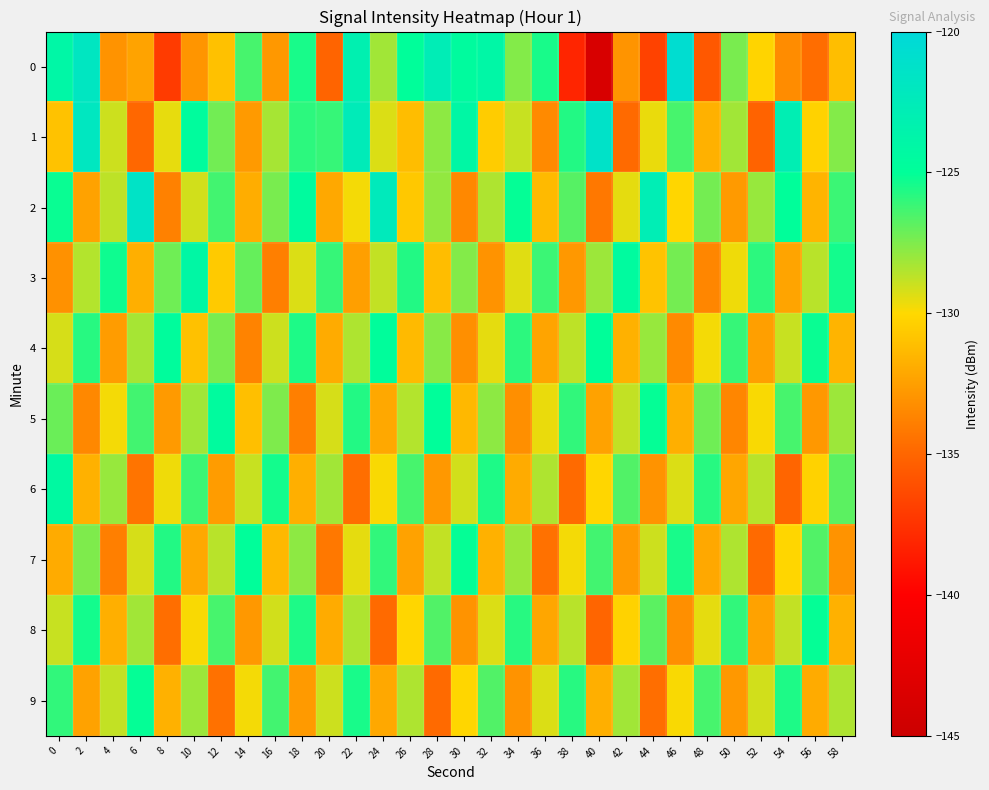

Reading left to right, list all the values displayed in this chart.

0: 0=-124.0	2=-121.8	4=-133.0	6=-132.3	8=-137.1	10=-132.9	12=-131.0	14=-126.4	16=-132.8	18=-125.5	20=-135.1	22=-123.2	24=-128.2	26=-124.9	28=-122.7	30=-124.6	32=-124.0	34=-127.6	36=-125.5	38=-138.1	40=-143.8	42=-132.9	44=-136.7	46=-120.7	48=-135.7	50=-127.4	52=-130.2	54=-133.3	56=-134.7	58=-131.2
1: 0=-131.0	2=-121.9	4=-129.0	6=-134.9	8=-129.5	10=-124.6	12=-127.2	14=-132.7	16=-128.3	18=-125.9	20=-126.1	22=-122.5	24=-129.3	26=-131.2	28=-127.8	30=-124.1	32=-130.5	34=-128.9	36=-133.4	38=-125.7	40=-121.3	42=-134.8	44=-129.6	46=-126.4	48=-131.7	50=-128.2	52=-135.1	54=-122.9	56=-130.3	58=-127.6
2: 0=-125.2	2=-132.4	4=-128.7	6=-121.5	8=-133.8	10=-129.1	12=-126.3	14=-131.9	16=-127.4	18=-124.6	20=-132.1	22=-129.8	24=-122.3	26=-130.7	28=-127.9	30=-133.5	32=-128.4	34=-125.1	36=-131.3	38=-126.7	40=-134.2	42=-129.5	44=-122.8	46=-130.1	48=-127.3	50=-132.7	52=-128.0	54=-124.9	56=-131.6	58=-126.2
3: 0=-133.1	2=-128.5	4=-125.3	6=-131.8	8=-127.2	10=-124.1	12=-130.6	14=-127.0	16=-133.9	18=-129.3	20=-126.1	22=-132.5	24=-128.8	26=-125.7	28=-131.2	30=-127.6	32=-133.0	34=-129.4	36=-126.2	38=-132.8	40=-128.1	42=-124.5	44=-130.9	46=-127.3	48=-133.6	50=-129.7	52=-125.9	54=-132.3	56=-128.6	58=-125.4
4: 0=-129.2	2=-125.8	4=-132.6	6=-128.3	8=-124.7	10=-131.0	12=-127.4	14=-133.7	16=-129.0	18=-125.6	20=-132.0	22=-128.4	24=-124.8	26=-131.3	28=-127.7	30=-133.2	32=-129.5	34=-125.9	36=-132.3	38=-128.7	40=-125.0	42=-131.7	44=-128.0	46=-133.4	48=-129.8	50=-126.1	52=-132.5	54=-128.9	56=-125.2	58=-131.6
5: 0=-127.1	2=-133.5	4=-129.8	6=-126.3	8=-132.7	10=-128.2	12=-124.6	14=-131.1	16=-127.5	18=-133.9	20=-129.2	22=-125.7	24=-132.1	26=-128.5	28=-124.9	30=-131.4	32=-127.8	34=-133.2	36=-129.6	38=-126.0	40=-132.4	42=-128.8	44=-125.1	46=-131.8	48=-127.2	50=-133.6	52=-129.9	54=-126.4	56=-132.8	58=-128.1
6: 0=-124.3	2=-131.7	4=-128.0	6=-134.4	8=-129.7	10=-126.2	12=-132.6	14=-128.9	16=-125.4	18=-131.8	20=-128.2	22=-134.6	24=-129.9	26=-126.4	28=-132.8	30=-129.1	32=-125.6	34=-132.0	36=-128.4	38=-134.8	40=-130.1	42=-126.6	44=-133.0	46=-129.3	48=-125.8	50=-132.2	52=-128.6	54=-135.0	56=-130.3	58=-126.8
7: 0=-132.0	2=-127.5	4=-133.9	6=-129.2	8=-125.7	10=-132.1	12=-128.6	14=-124.9	16=-131.4	18=-127.8	20=-134.2	22=-129.5	24=-126.0	26=-132.4	28=-128.8	30=-125.1	32=-131.7	34=-128.1	36=-134.5	38=-129.8	40=-126.3	42=-132.7	44=-129.0	46=-125.5	48=-132.1	50=-128.4	52=-134.8	54=-130.1	56=-126.6	58=-133.0
8: 0=-128.9	2=-125.4	4=-131.8	6=-128.2	8=-134.6	10=-129.9	12=-126.4	14=-132.8	16=-129.1	18=-125.6	20=-132.0	22=-128.4	24=-134.8	26=-130.1	28=-126.6	30=-133.0	32=-129.3	34=-125.8	36=-132.2	38=-128.6	40=-135.0	42=-130.3	44=-126.8	46=-133.2	48=-129.5	50=-126.0	52=-132.4	54=-128.8	56=-125.1	58=-131.7
9: 0=-126.0	2=-132.4	4=-128.8	6=-125.1	8=-131.7	10=-128.1	12=-134.5	14=-129.8	16=-126.3	18=-132.7	20=-129.0	22=-125.5	24=-132.1	26=-128.4	28=-134.8	30=-130.1	32=-126.6	34=-133.0	36=-129.3	38=-125.8	40=-131.8	42=-128.2	44=-134.6	46=-129.9	48=-126.4	50=-132.8	52=-129.1	54=-125.6	56=-132.0	58=-128.4